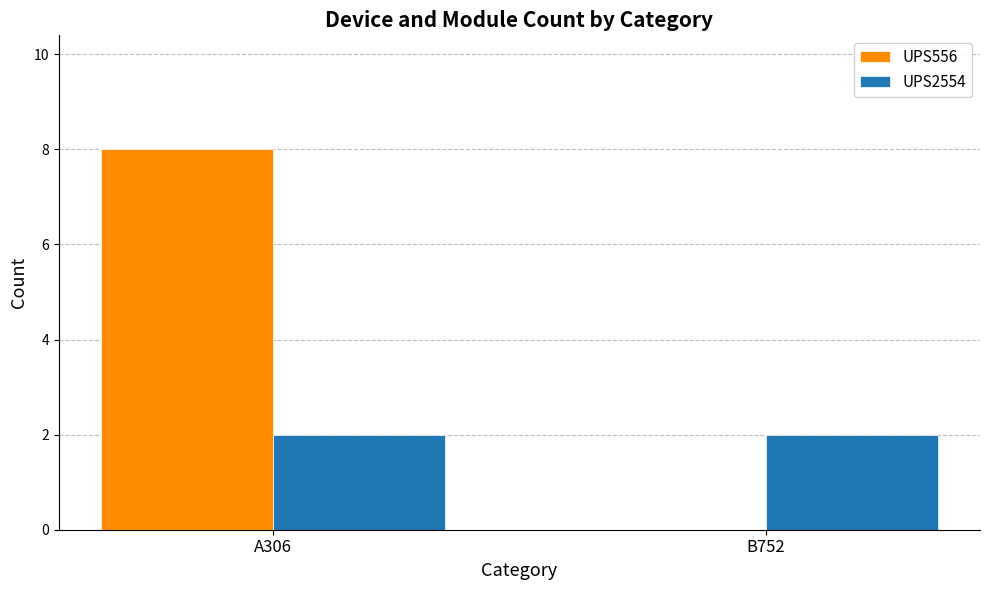

Reading right to left, transcribe all the data shown in this chart.

UPS556: 0	8
UPS2554: 2	2